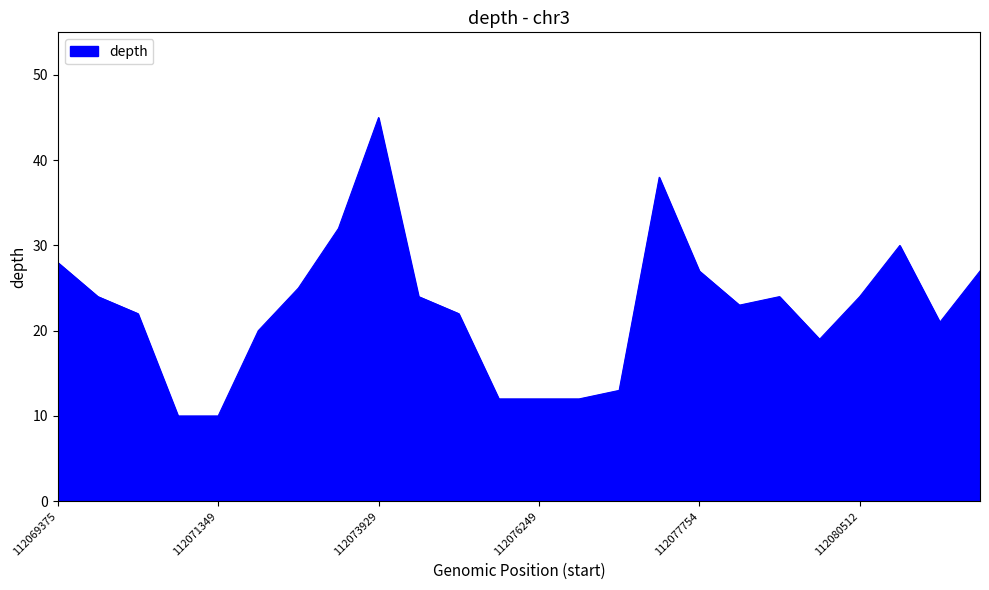

What is the smallest value displayed?

10